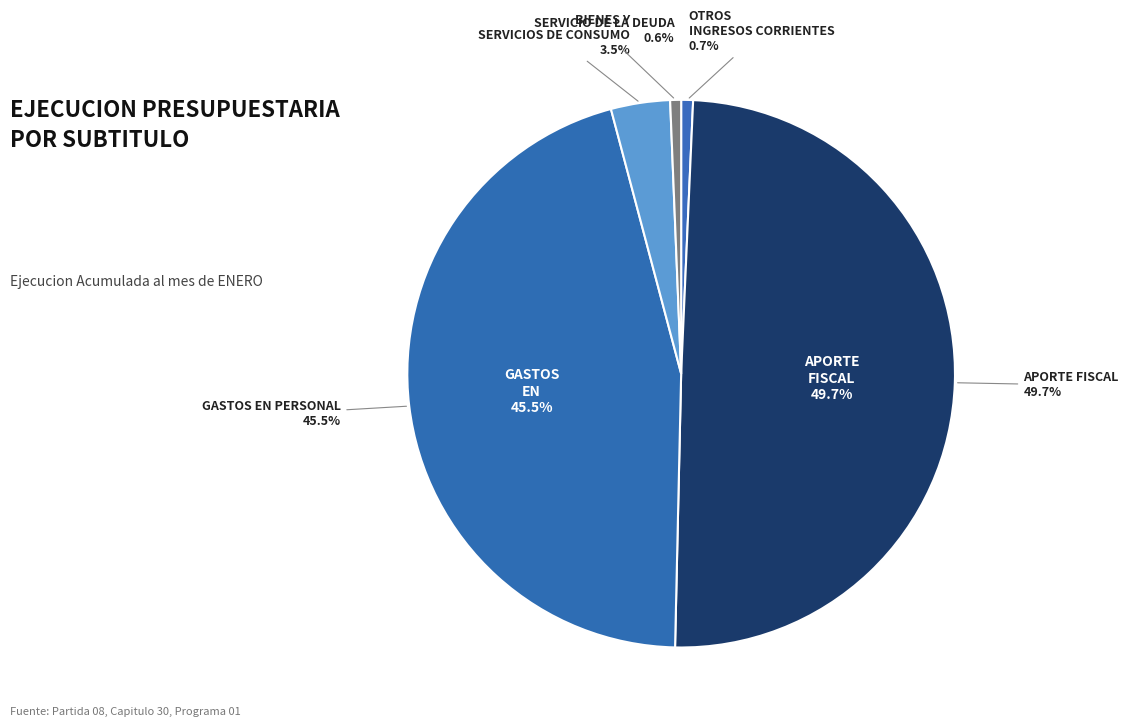

How many slices are in this pie chart?

5